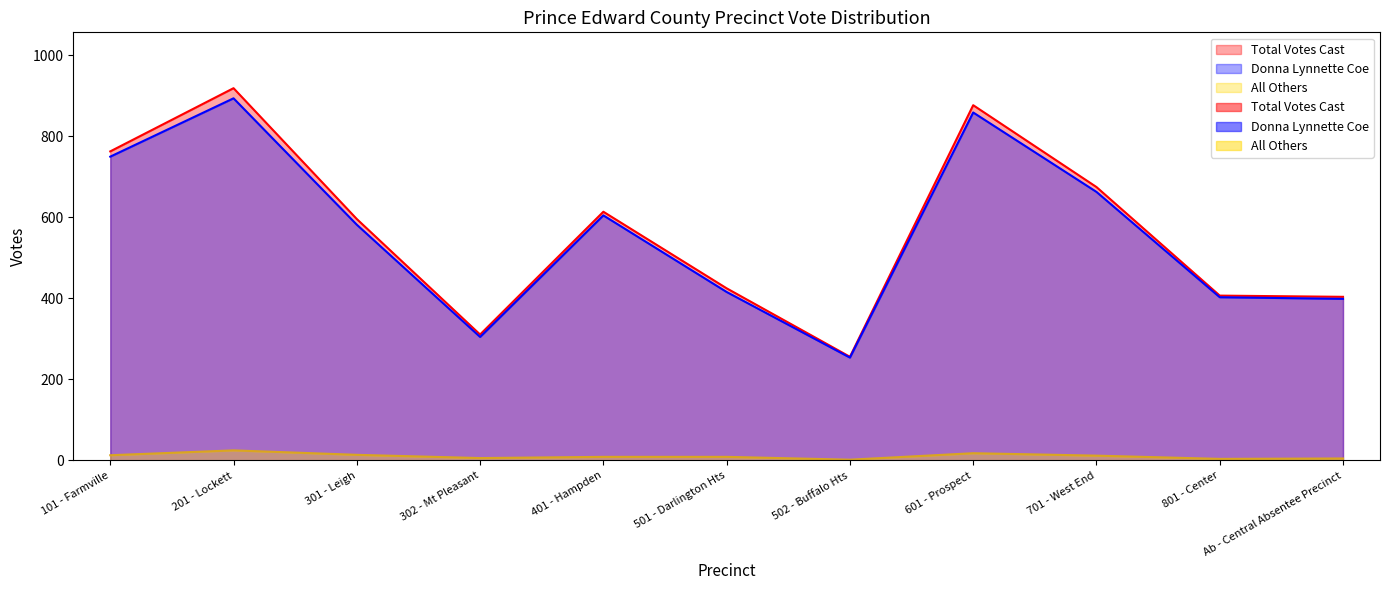

Reading right to left, what are all the values shown in this chart?

Total Votes Cast: 404	407	675	877	256	425	614	311	596	919	763
Donna Lynnette Coe: 399	403	663	859	254	416	605	305	582	894	750
All Others: 5	4	12	18	2	9	9	6	14	25	13